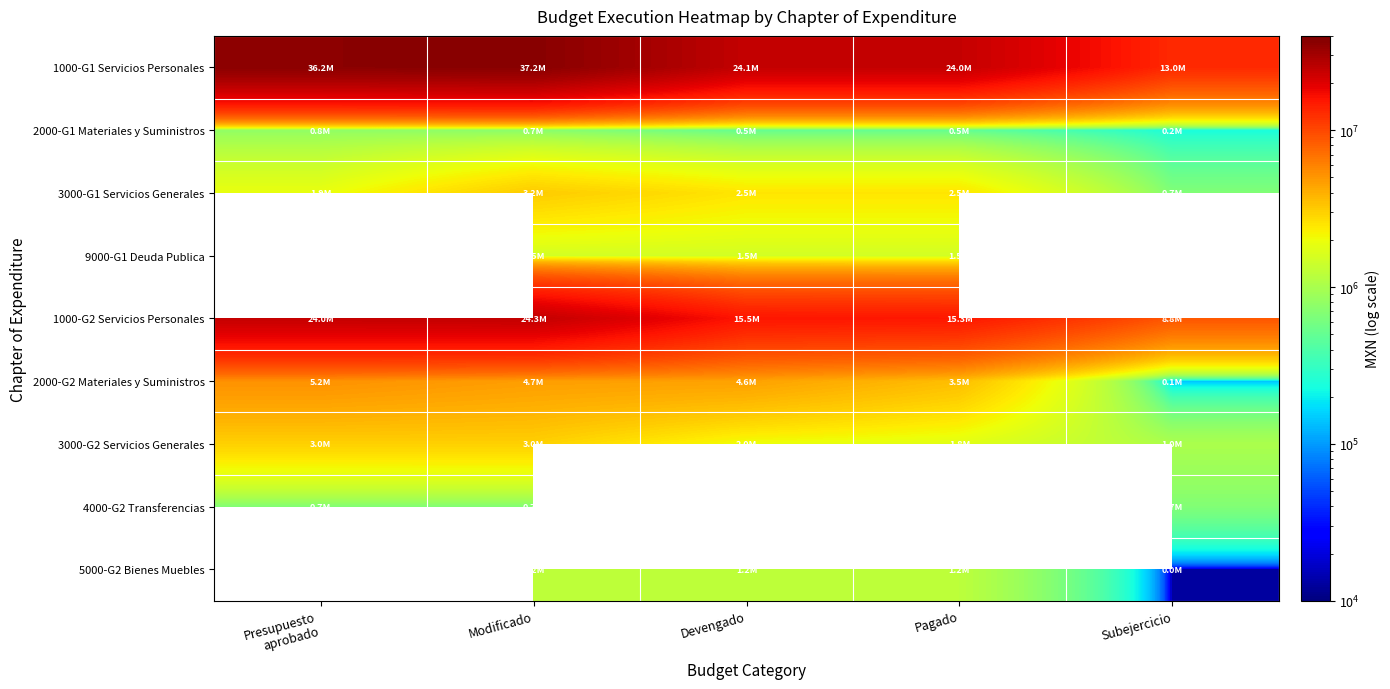

Is the value of 3000-G1 Servicios Generales at Modificado greater than the value of 3000-G2 Servicios Generales at Devengado?

Yes